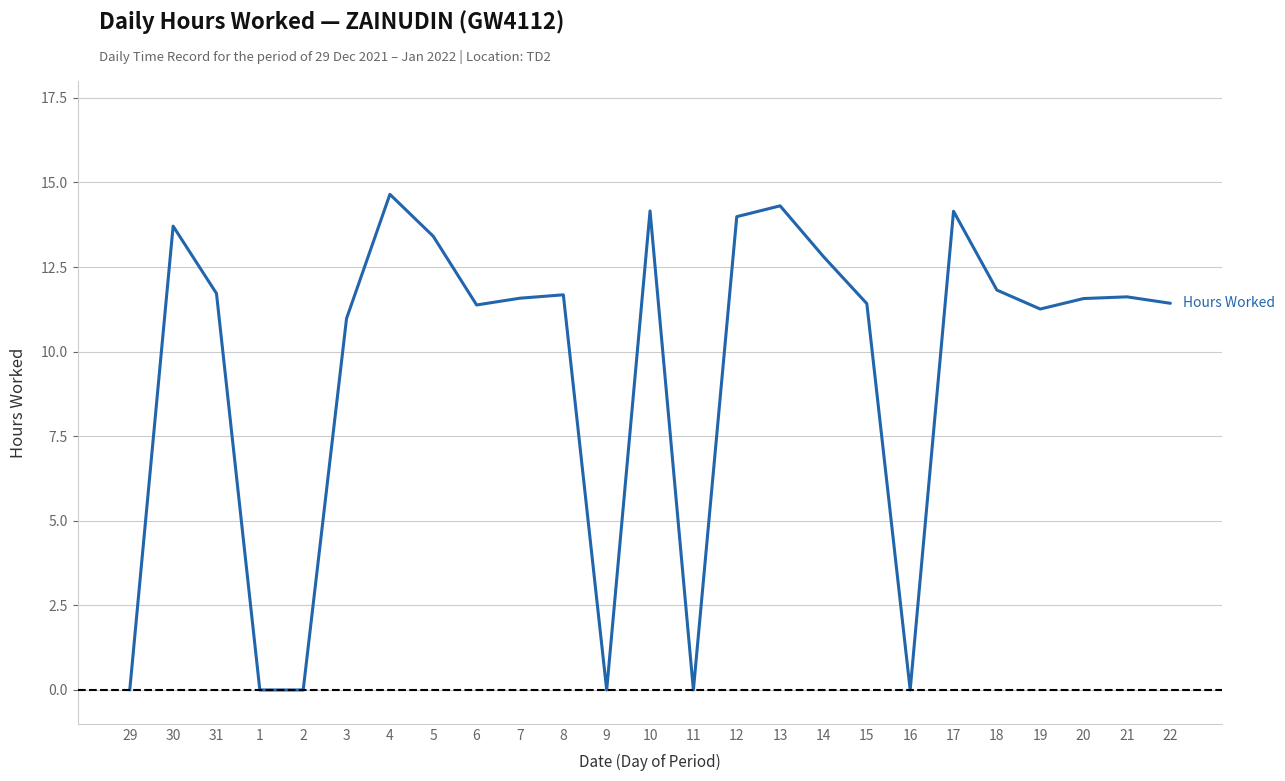

True or false: there are more than 0 points higher than both neighbors.

True